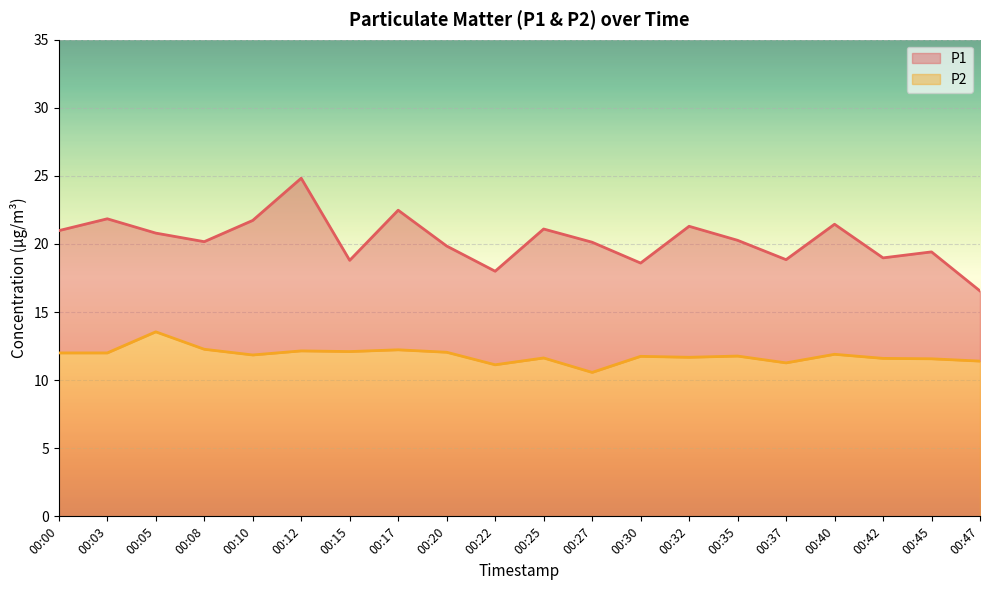

How many lines are shown in the chart?

2